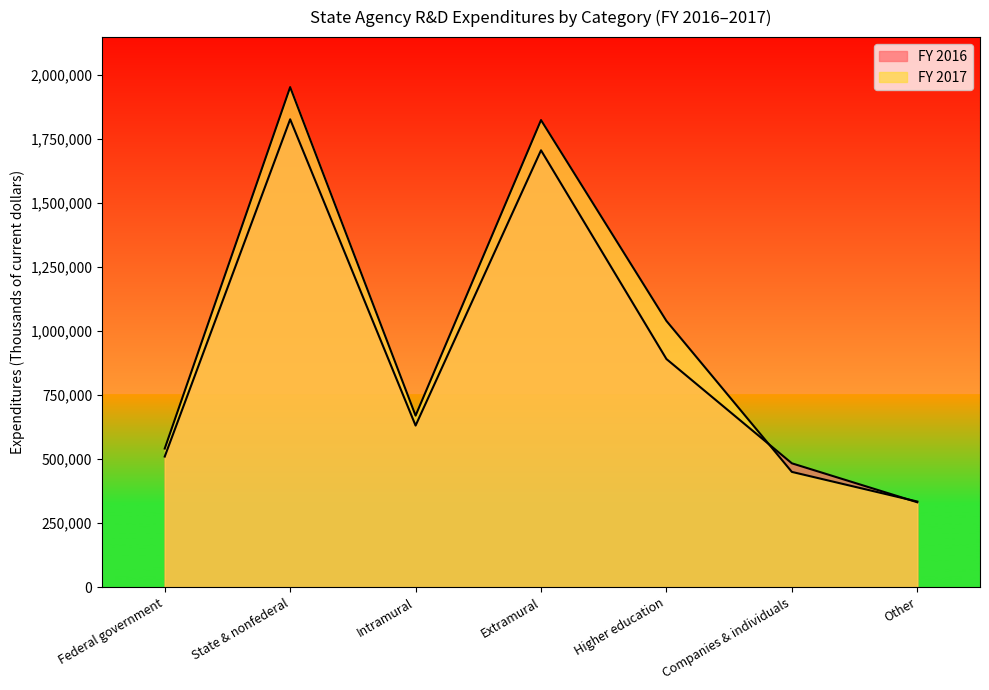

In FY 2017, how many points are lower than both neighbors (excluding endpoints)?

1